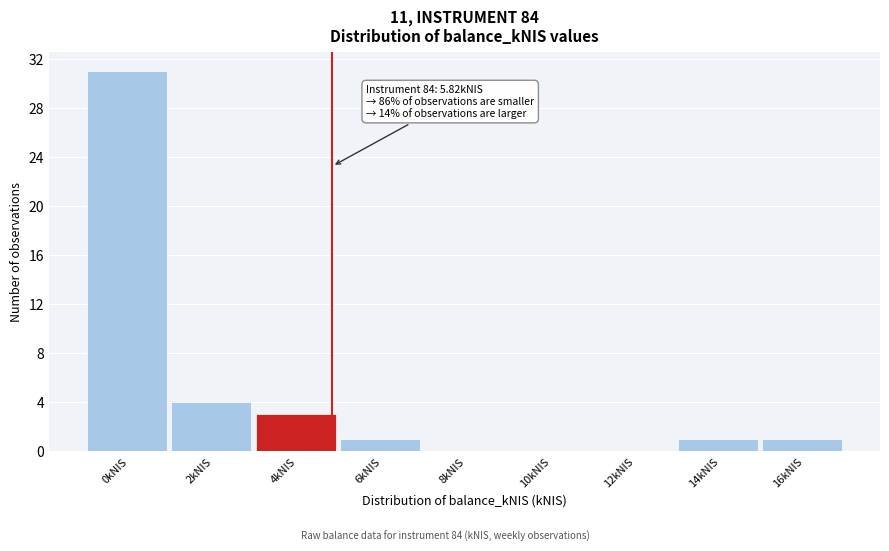

Reading right to left, transcribe all the data shown in this chart.

16kNIS=1	14kNIS=1	12kNIS=0	10kNIS=0	8kNIS=0	6kNIS=1	4kNIS=3	2kNIS=4	0kNIS=31